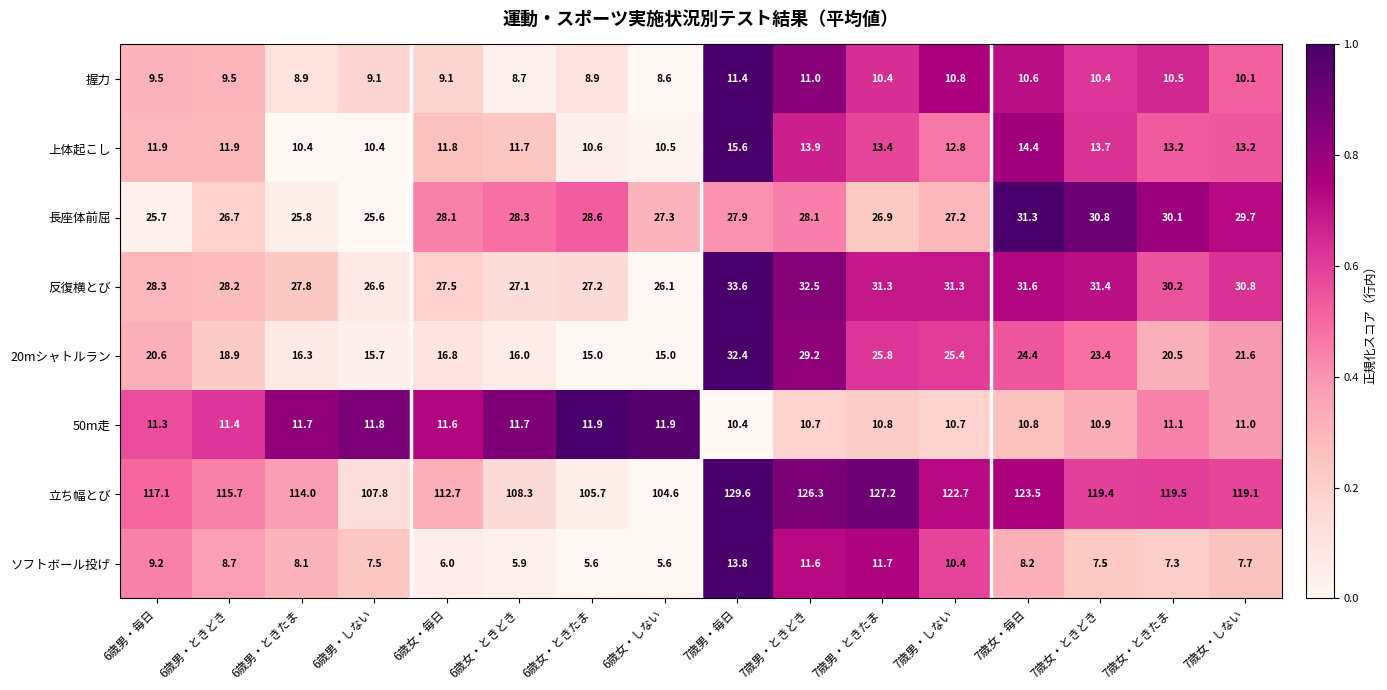

Which series changed the most between 6歳男・ときどき and 6歳女・ときたま?

立ち幅とび